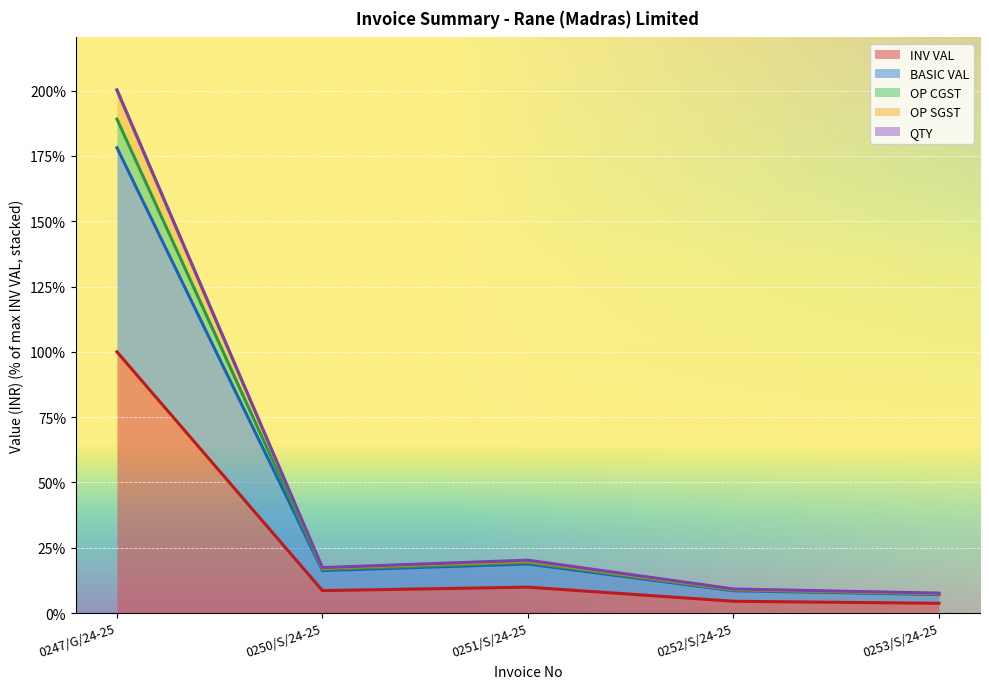

Is it true that INV VAL equals 78.1 at 0247/G/24-25?

False